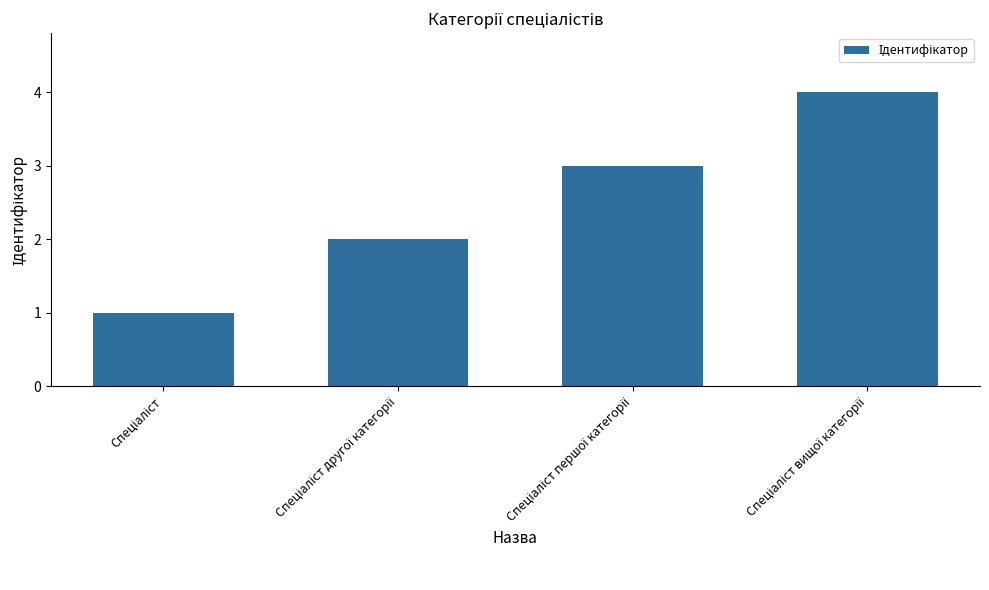

Reading right to left, what are all the values shown in this chart?

4	3	2	1